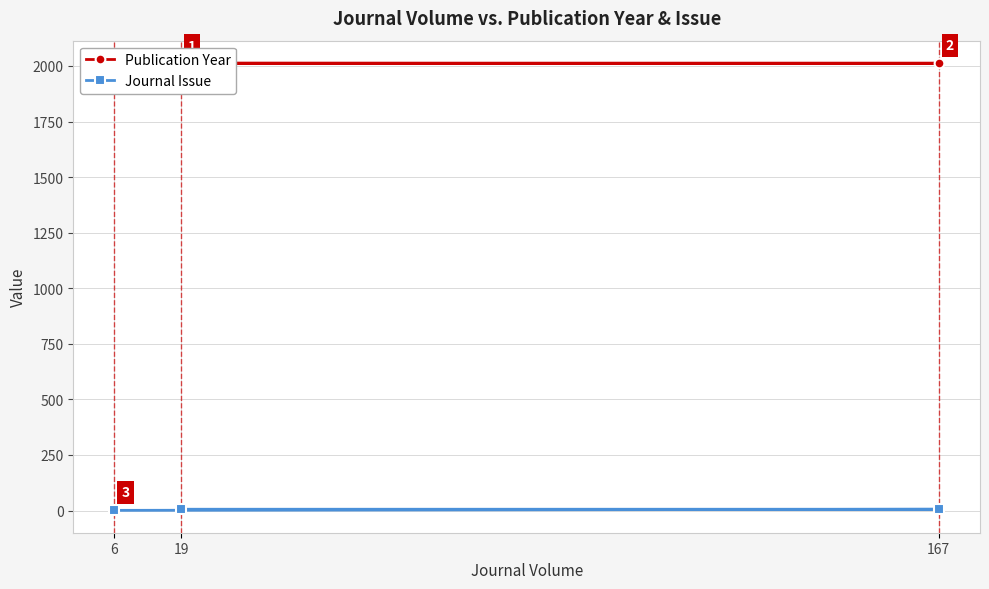

List the series in order of their peak value, lowest first.

Journal Issue, Publication Year